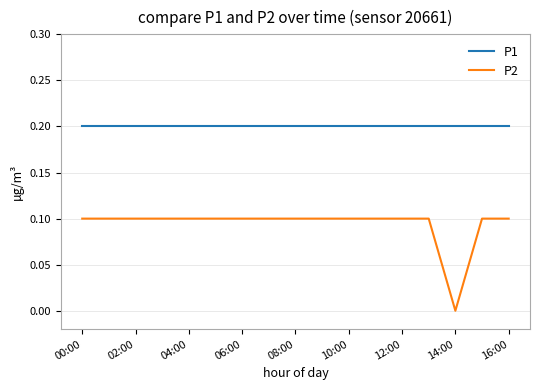

Which series has the widest spread of values?

P2